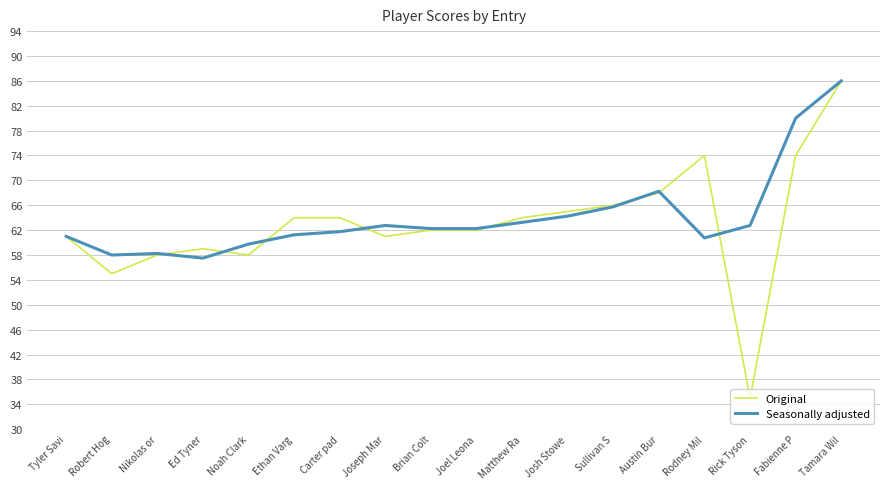

Reading left to right, transcribe all the data shown in this chart.

Original: 61.0	55.0	58.0	59.0	58.0	64.0	64.0	61.0	62.0	62.0	64.0	65.0	66.0	68.0	74.0	35.0	74.0	86.0
Seasonally adjusted: 61.0	58.0	58.2	57.5	59.8	61.2	61.8	62.8	62.2	62.2	63.2	64.2	65.8	68.2	60.8	62.8	80.0	86.0